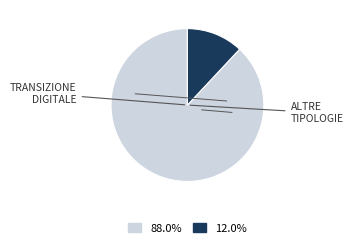

Is there any slice that represents more than half of the pie?

Yes